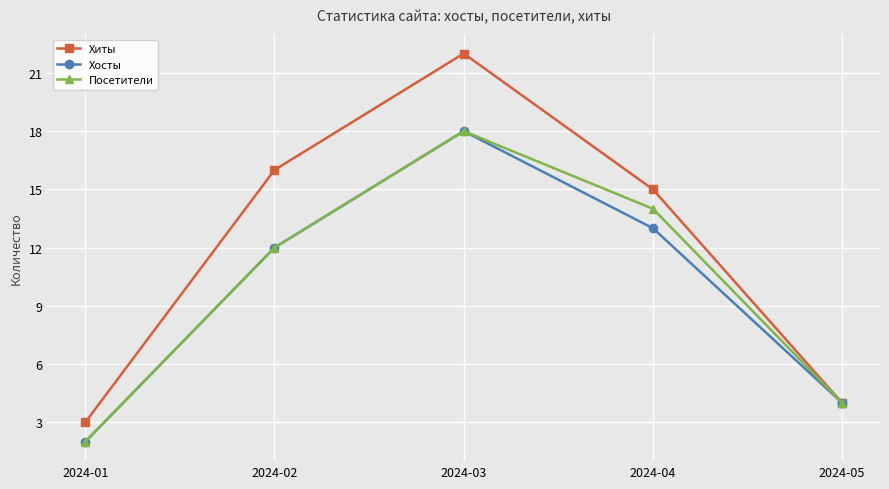

What is the difference between the maximum and minimum values in the Посетители series?

16